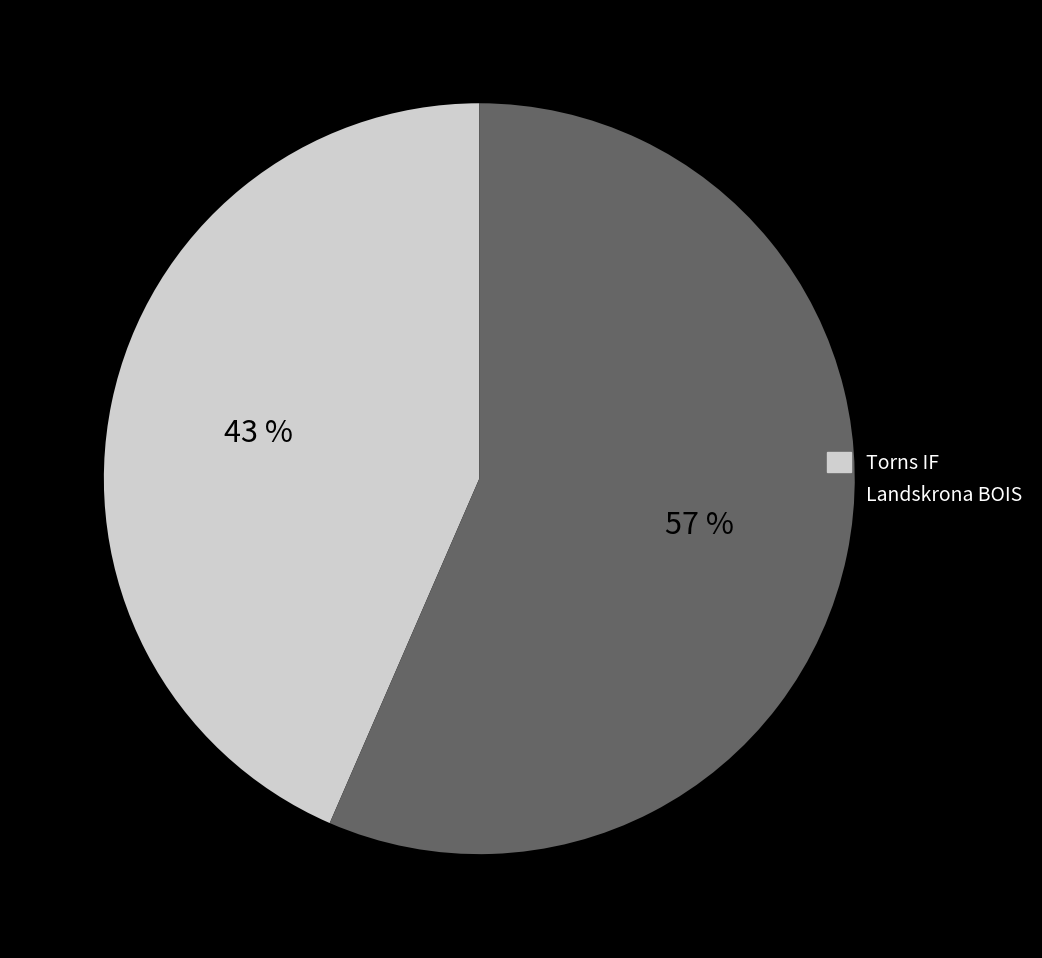

Is the sum of Landskrona BOIS and Torns IF greater than half?

Yes